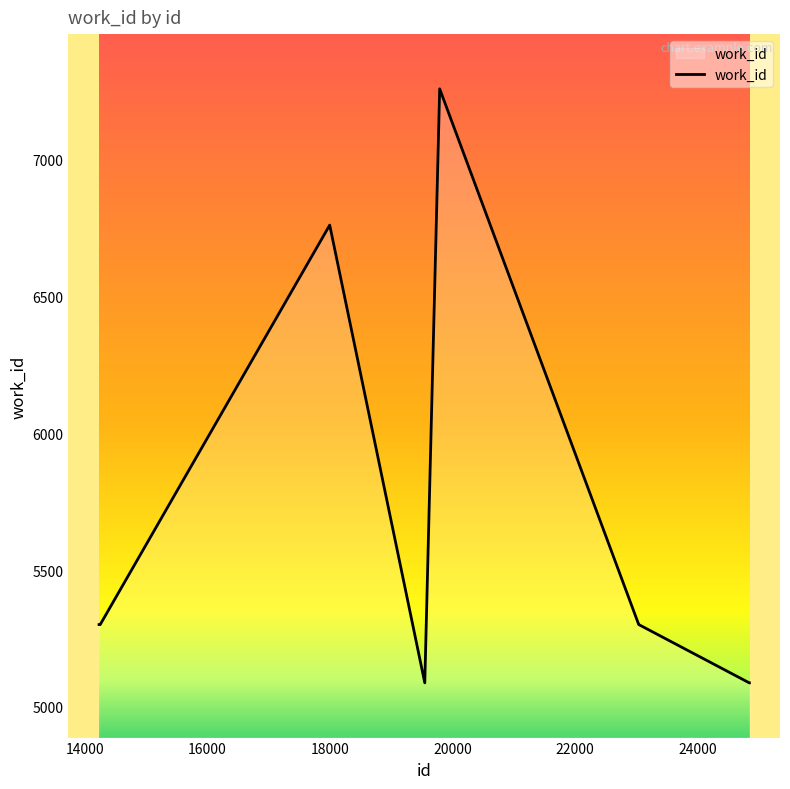

What is the difference between the maximum and minimum values?

2171